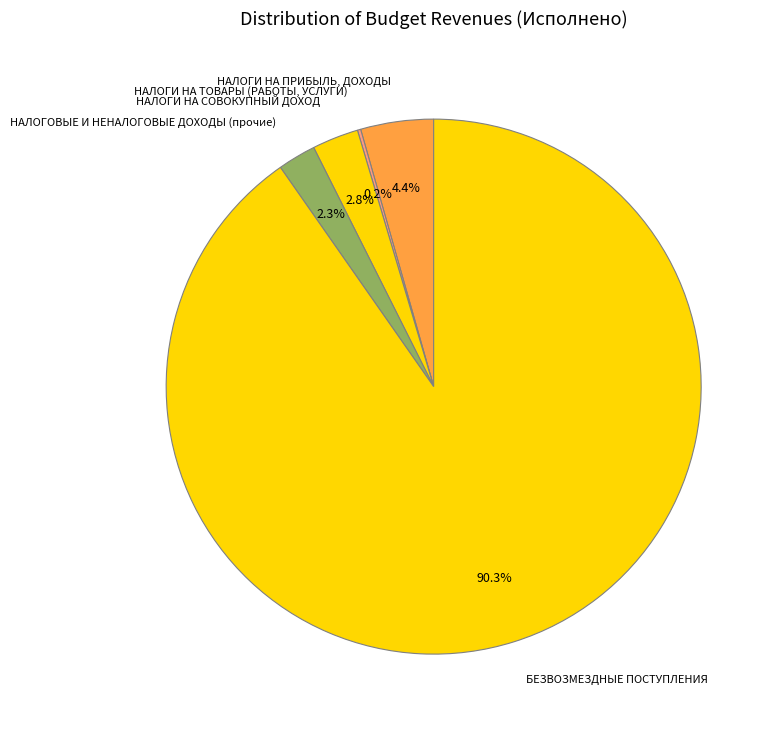

Which category accounts for the majority?

БЕЗВОЗМЕЗДНЫЕ ПОСТУПЛЕНИЯ